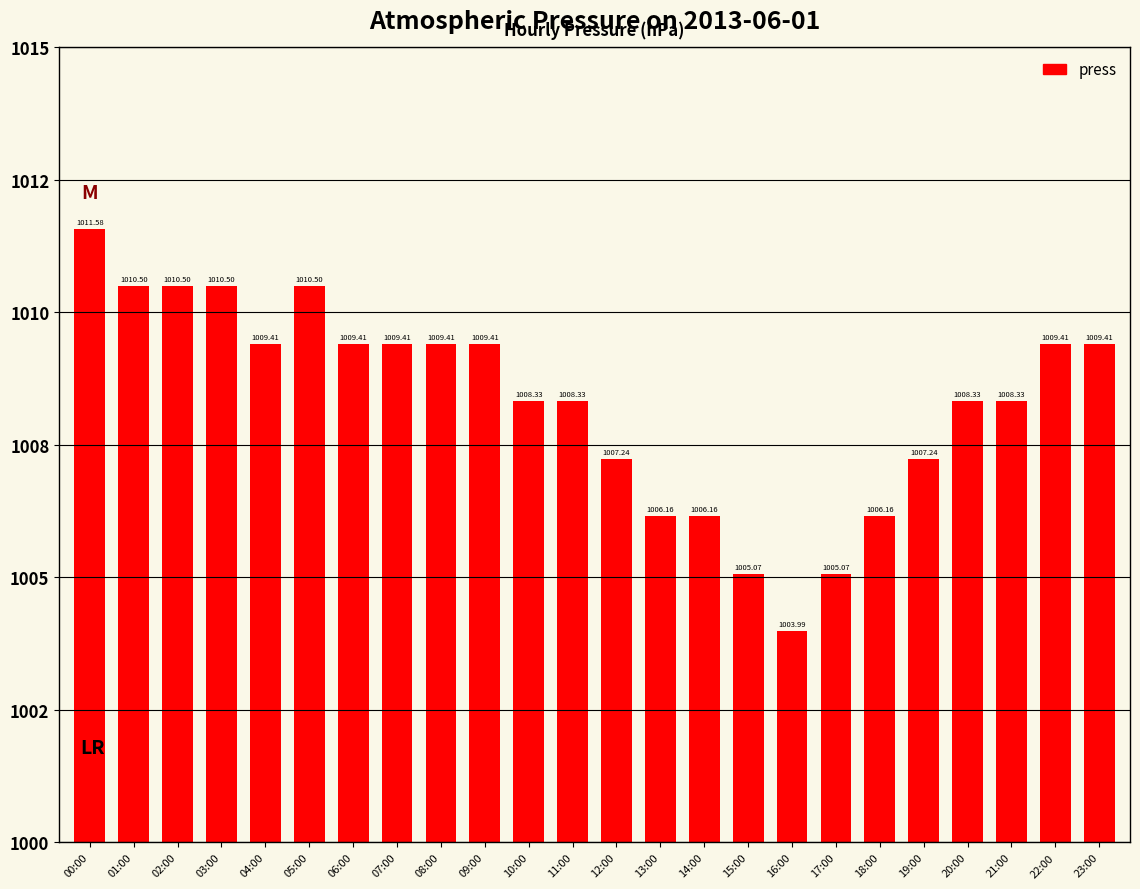

List the labels in order of value, smallest first.

16:00, 15:00, 17:00, 13:00, 14:00, 18:00, 12:00, 19:00, 10:00, 11:00, 20:00, 21:00, 04:00, 06:00, 07:00, 08:00, 09:00, 22:00, 23:00, 01:00, 02:00, 03:00, 05:00, 00:00